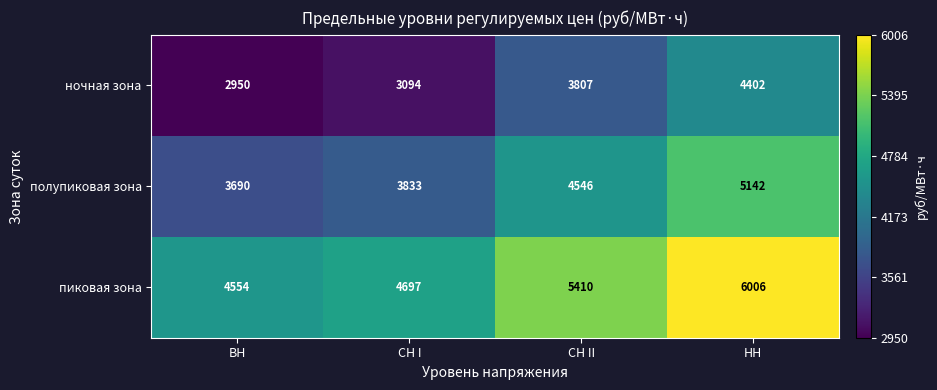

Where is ночная зона nearest to the value 3676?

СН II